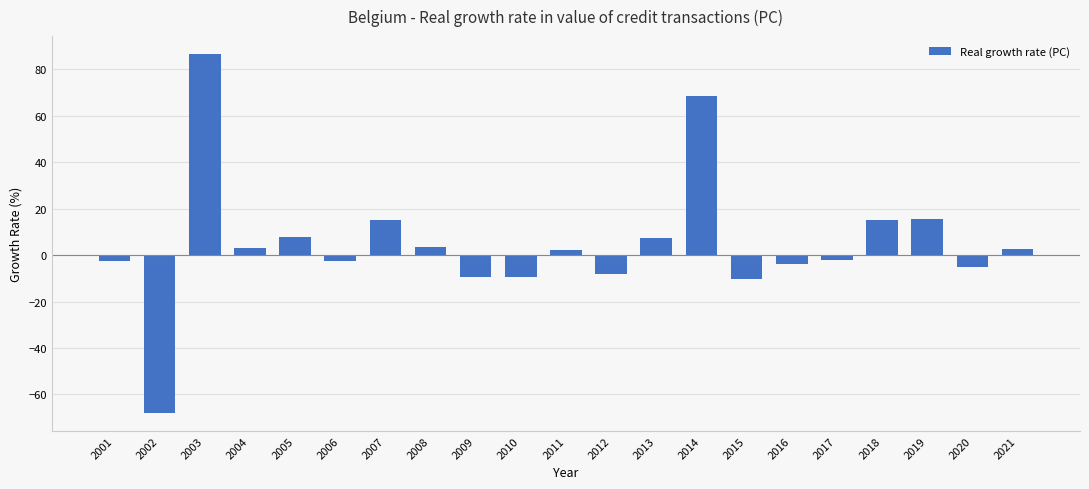

What is the sum of all values?

106.1